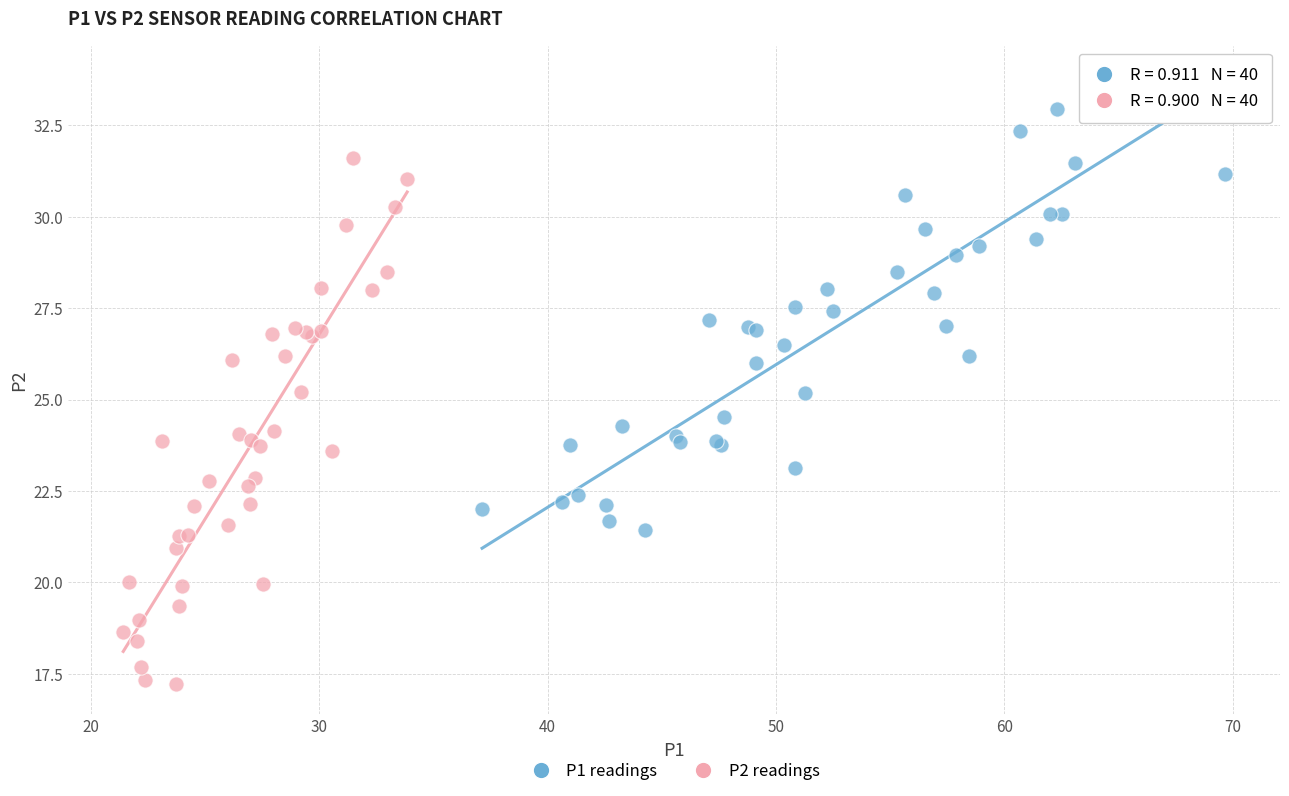

Which series has the widest spread of Y values?

P2 readings